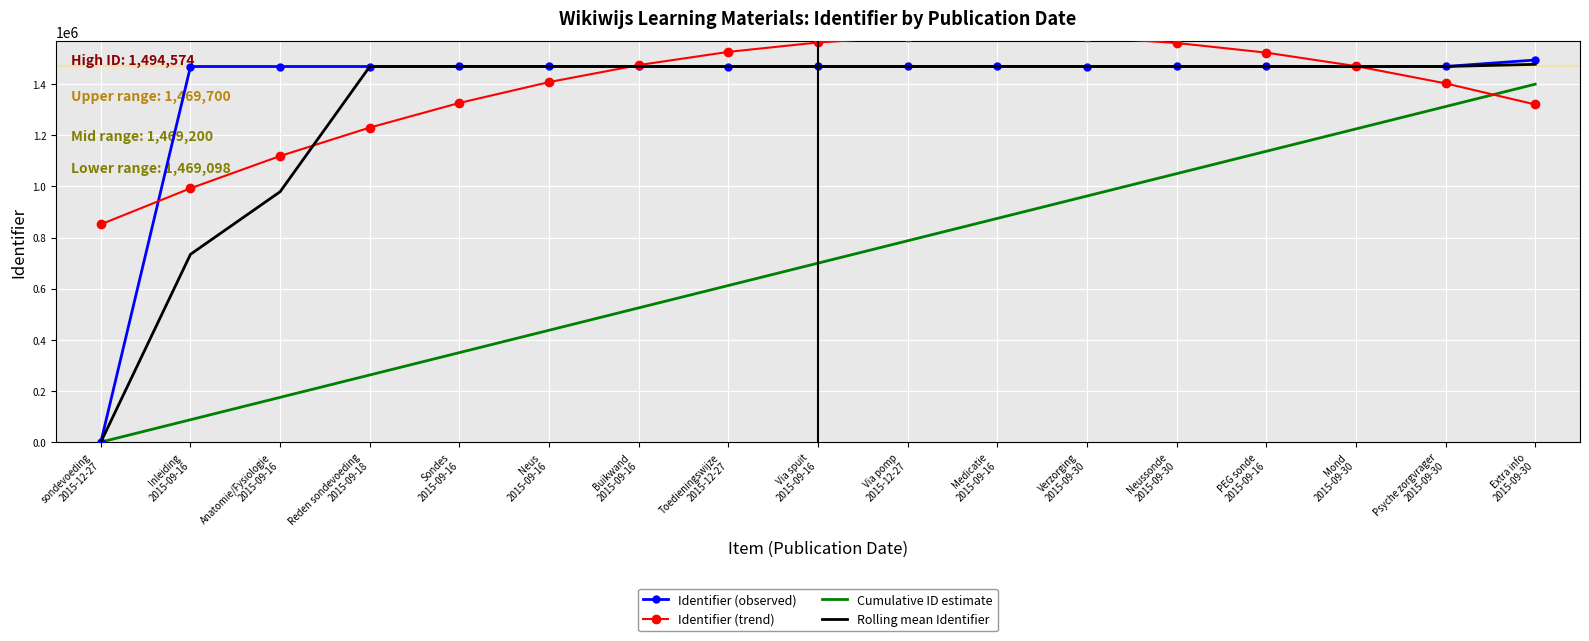

Which category has the lowest value in the Identifier (trend) series?

sondevoeding
2015-12-27